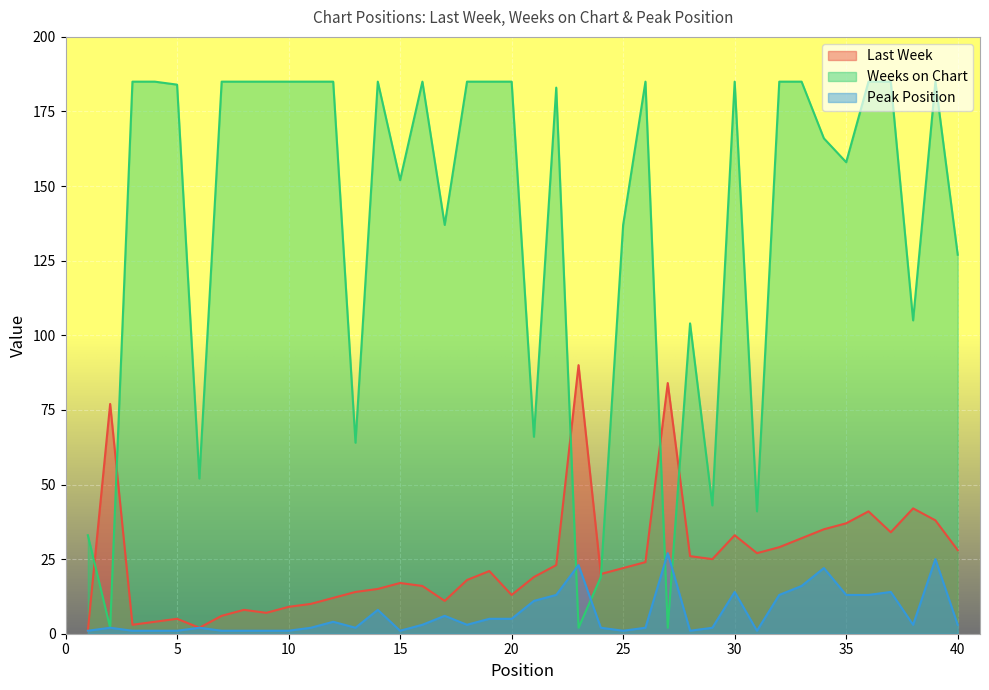

True or false: Weeks on Chart has more than 2 interior local peaks.

True